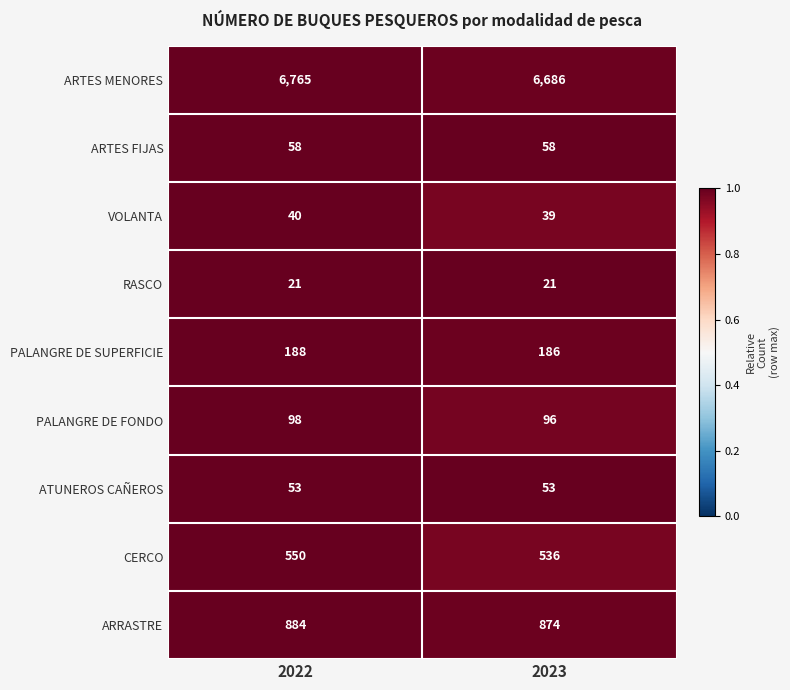

What is the spread (max minus min) of values at 2023?

6665